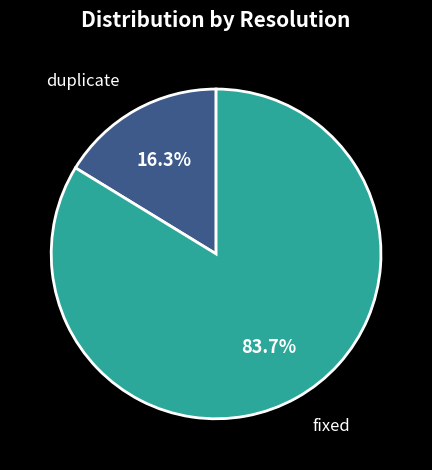

To the nearest percent, what is the difference between the duplicate and fixed slice percentages?

67%